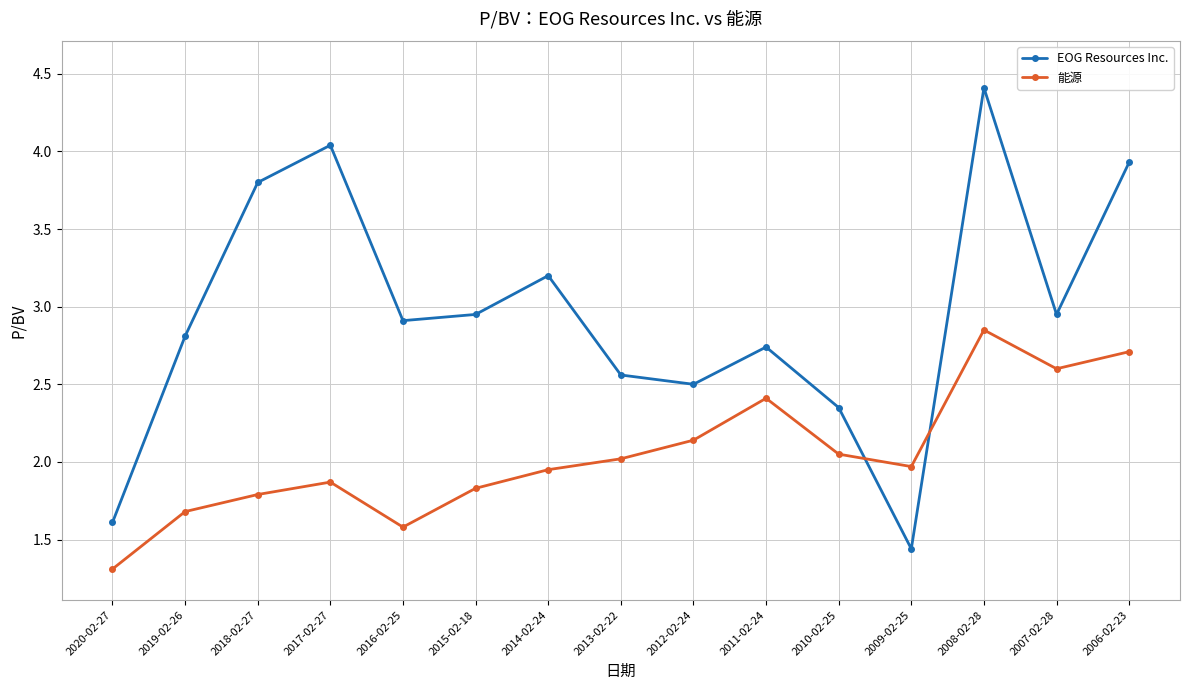

At 2009-02-25, list the series in order from smallest to largest.

EOG Resources Inc., 能源